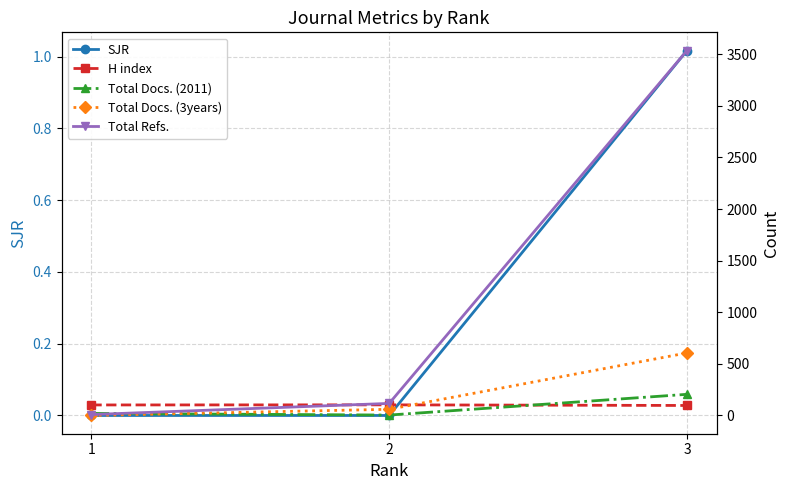

Where is H index nearest to the value 100?

1